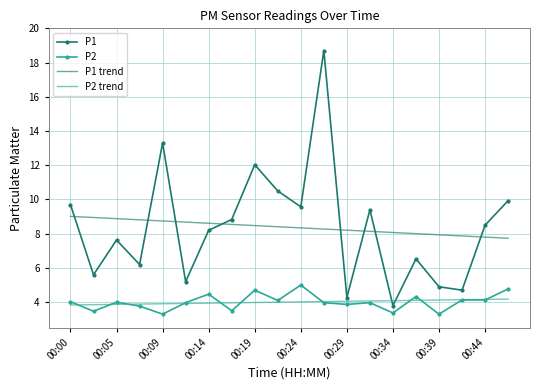

What is the difference between the maximum and minimum values in the P2 series?

1.7